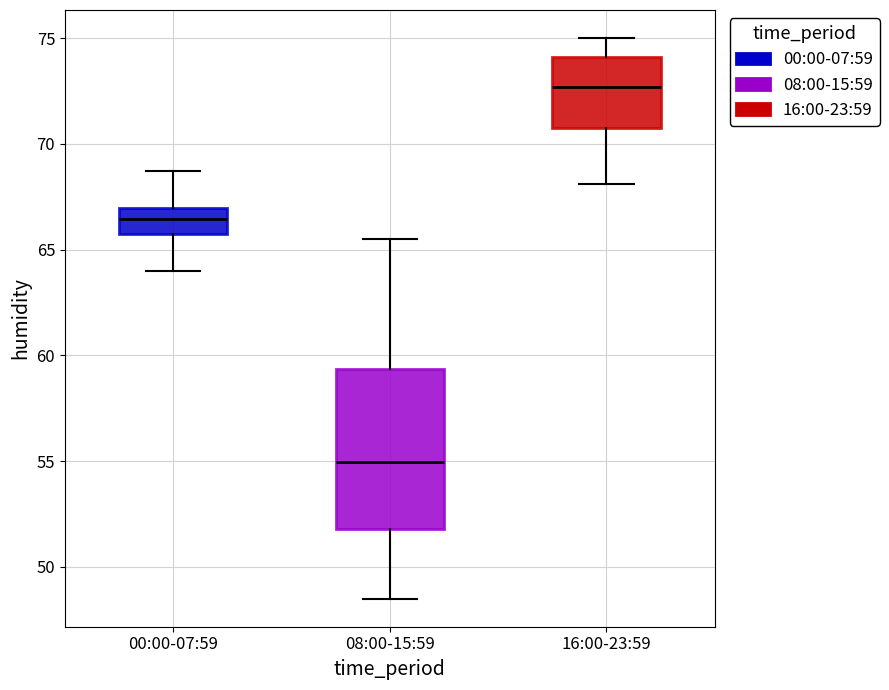

Reading left to right, read every box against the y-axis: the position of its median line, the range the box covers, and the ends of its whiskers. The values are not printed on the chart, so give them approximately, as read against the axis.

00:00-07:59: median 66.5, box 65.5 to 67.0, whiskers 64.0 to 68.5
08:00-15:59: median 55.0, box 52.0 to 59.5, whiskers 48.5 to 65.5
16:00-23:59: median 72.5, box 70.5 to 74.0, whiskers 68.0 to 75.0